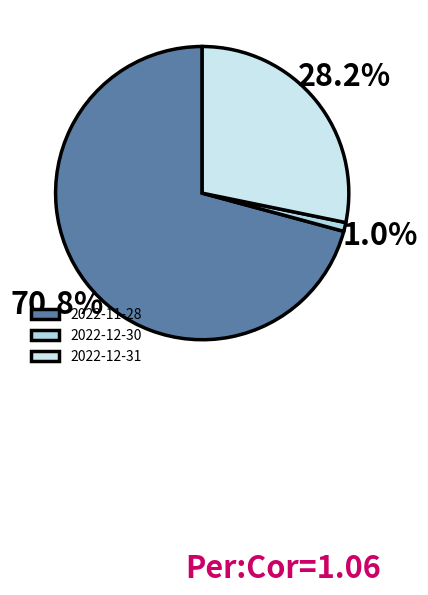

What portion of the pie excludes 2022-12-31?

71.8%